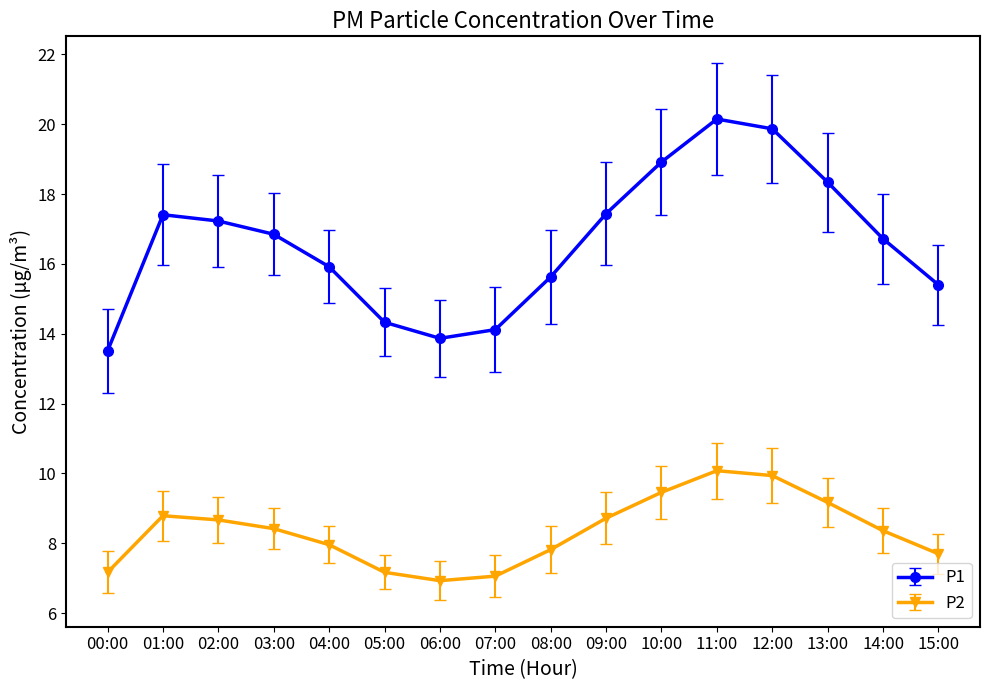

What are all the series names shown in the legend?

P1, P2